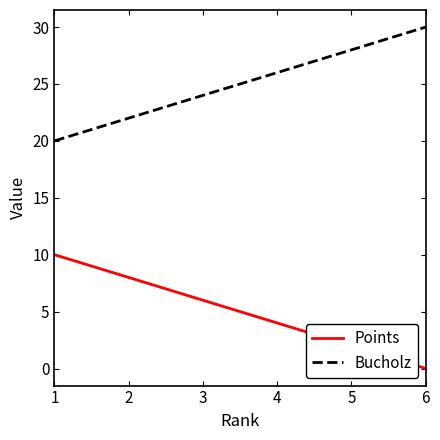

True or false: Points and Bucholz cross at least once.

False